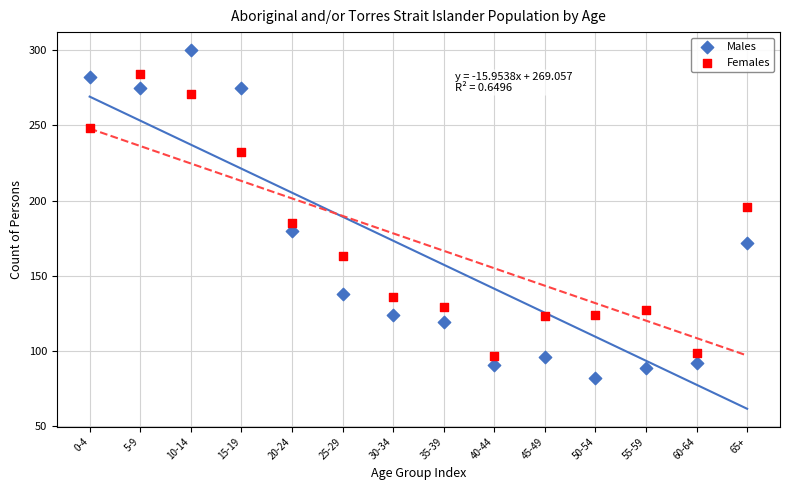

Which series has the widest spread of Y values?

Males